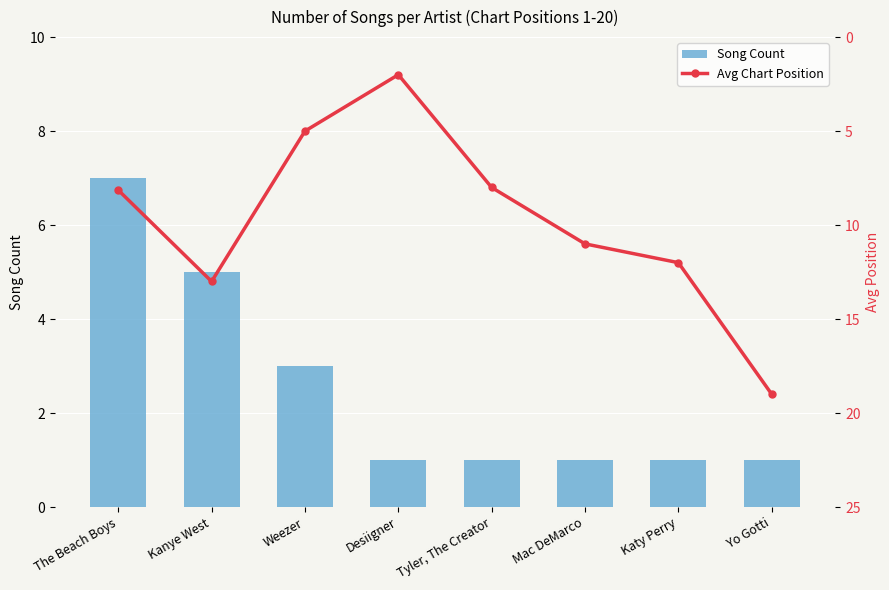

Reading left to right, transcribe all the data shown in this chart.

Song Count: 7.0	5.0	3.0	1.0	1.0	1.0	1.0	1.0
Avg Chart Position: 8.1	13.0	5.0	2.0	8.0	11.0	12.0	19.0